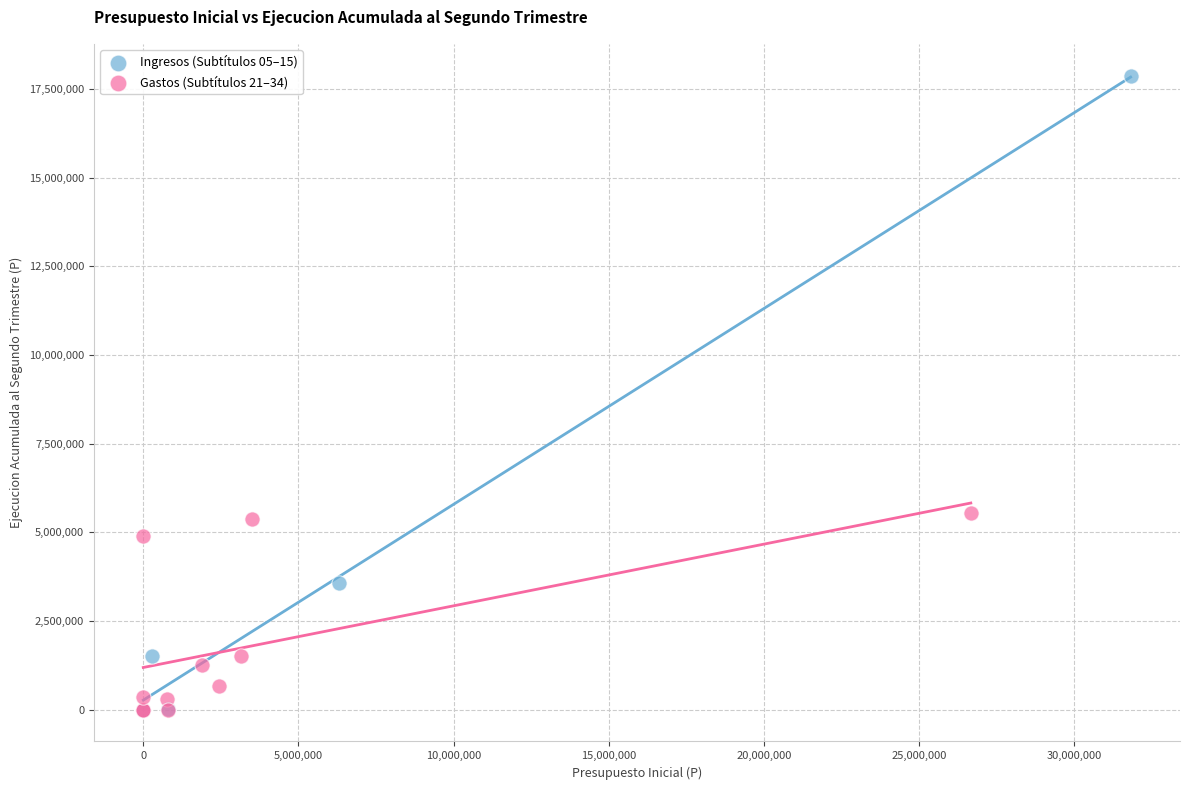

Which series contains the highest Y value?

Ingresos (Subtítulos 05–15)